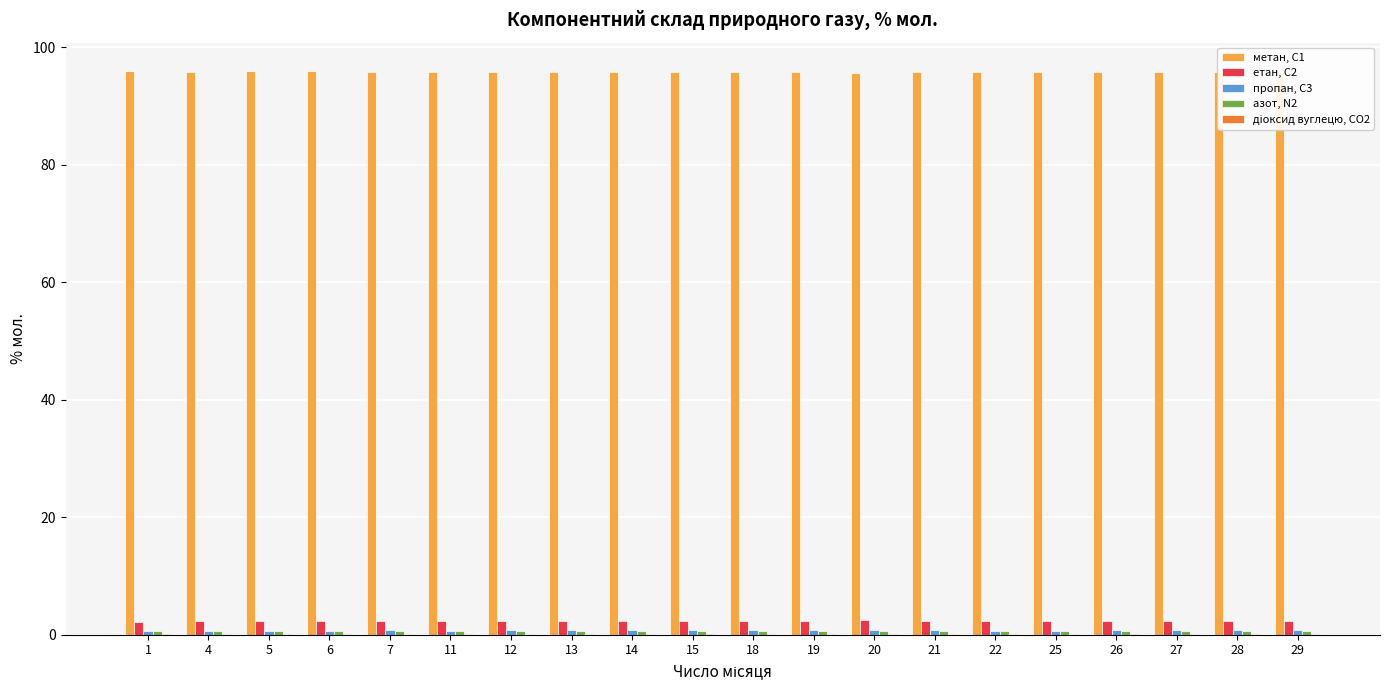

True or false: метан, С1 has a value of 139.5 at 5.

False